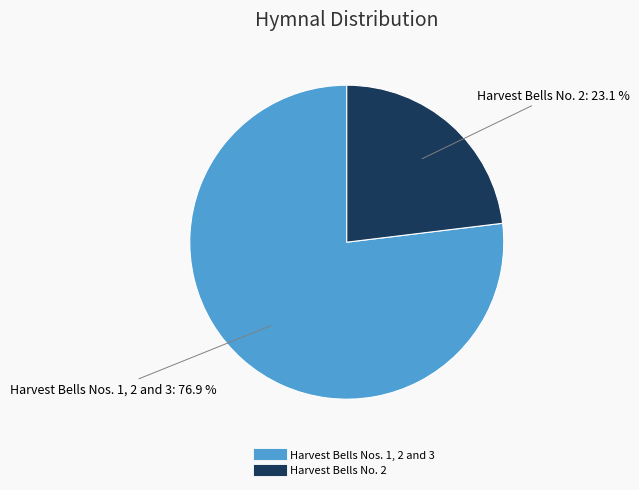

Is there any slice that represents more than half of the pie?

Yes